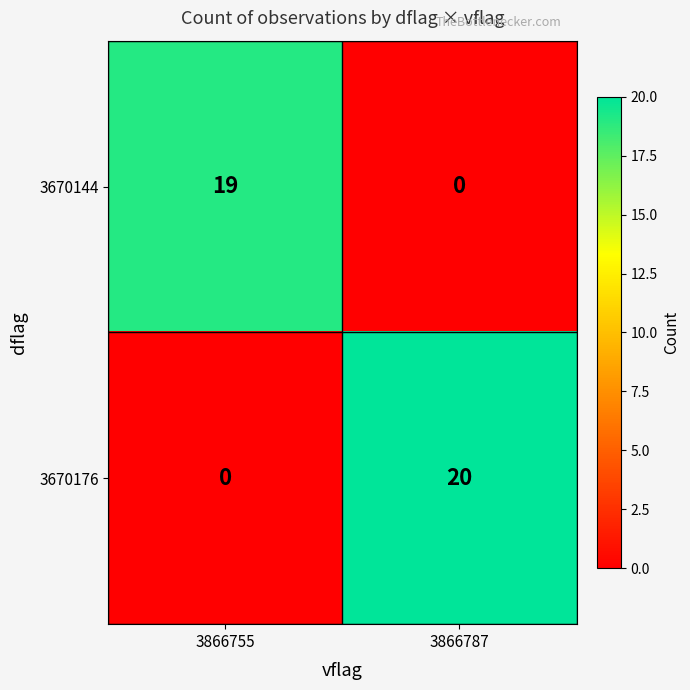

What is the maximum value for 3670176?

20